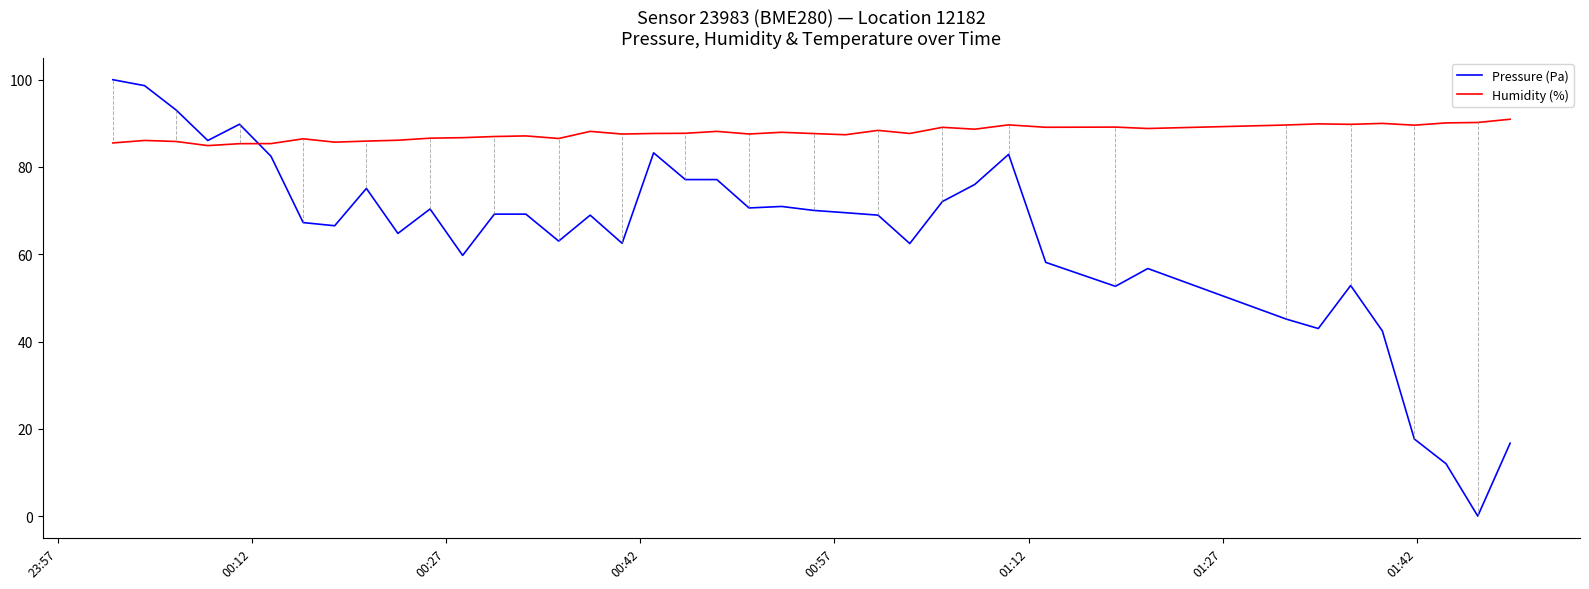

How many values in Pressure (Pa) are above zero?

39